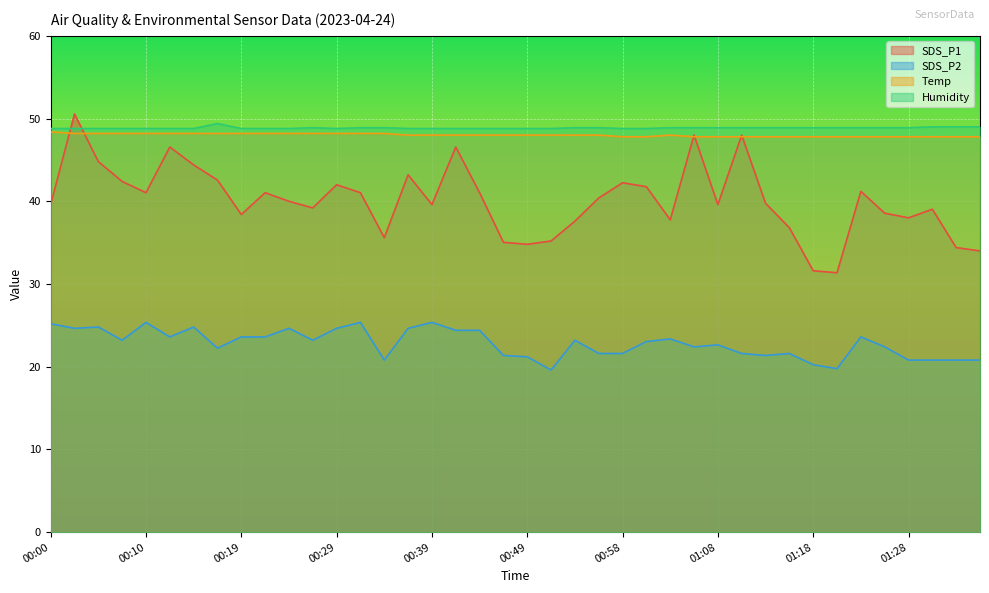

True or false: Temp has a value of 74.2 at 00:49.

False